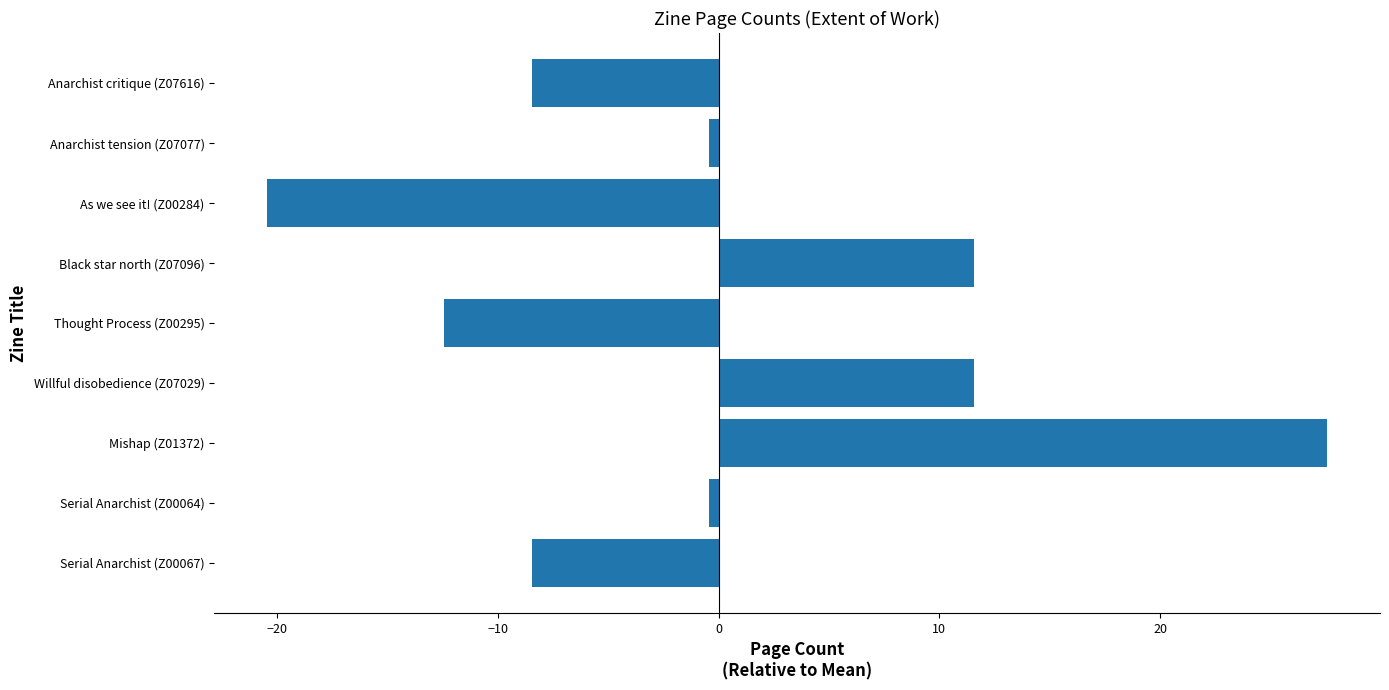

Count the number of values greater than 0.

3